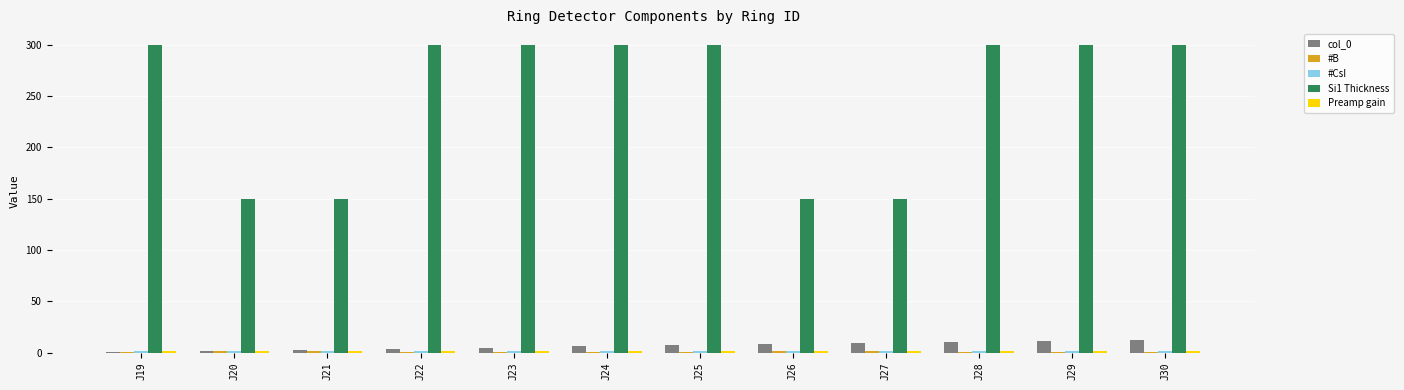

At how many categories does at least one series exceed 114?

12